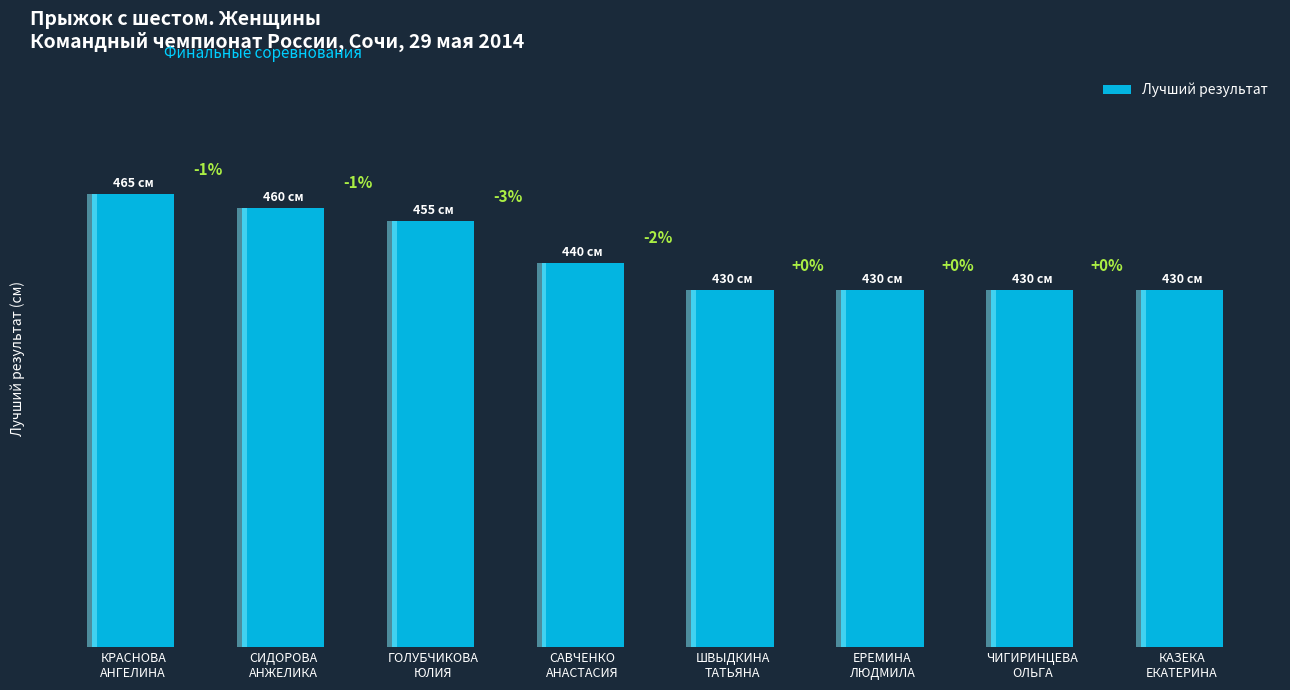

Rank the categories by value from lowest to highest.

ШВЫДКИНА
ТАТЬЯНА, ЕРЕМИНА
ЛЮДМИЛА, ЧИГИРИНЦЕВА
ОЛЬГА, КАЗЕКА
ЕКАТЕРИНА, САВЧЕНКО
АНАСТАСИЯ, ГОЛУБЧИКОВА
ЮЛИЯ, СИДОРОВА
АНЖЕЛИКА, КРАСНОВА
АНГЕЛИНА